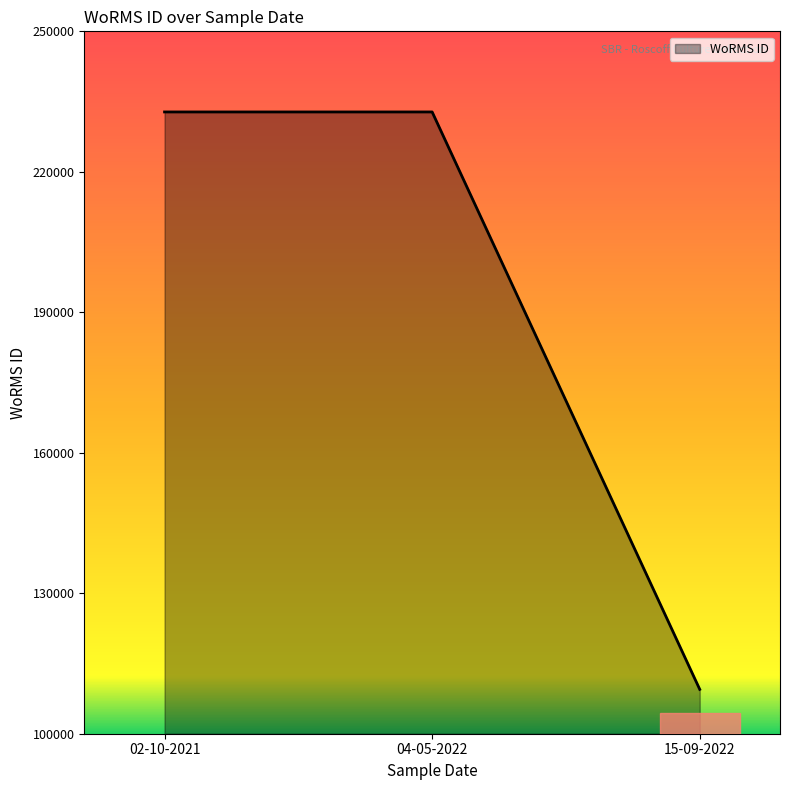

The value at 04-05-2022 is 232785. True or false?

True